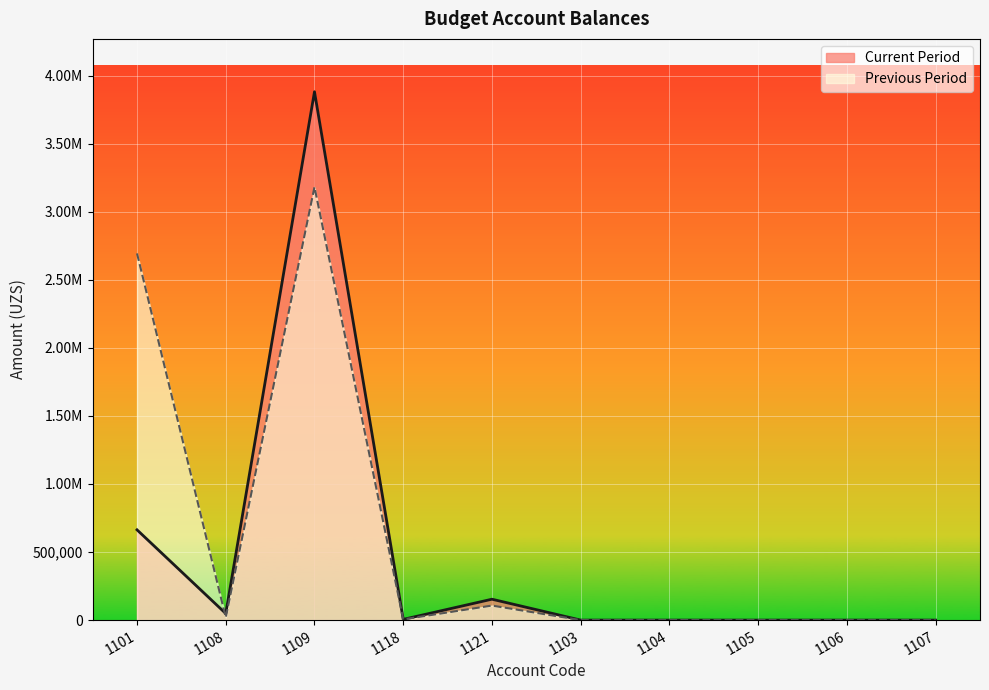

What is the average value of the Previous Period series?

600708.0